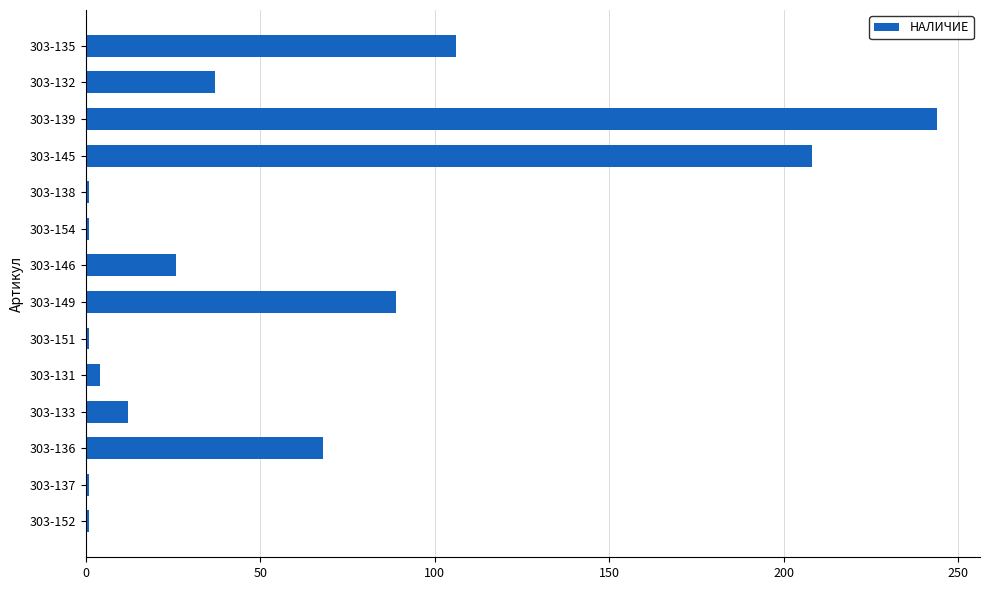

How many values are below 26?

7